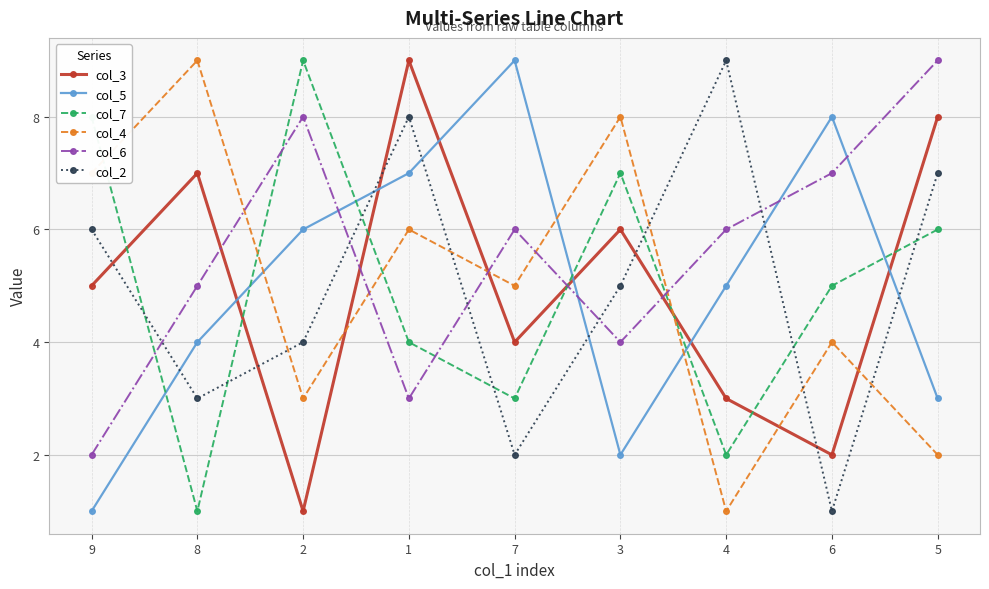

What are all the series names shown in the legend?

col_3, col_5, col_7, col_4, col_6, col_2